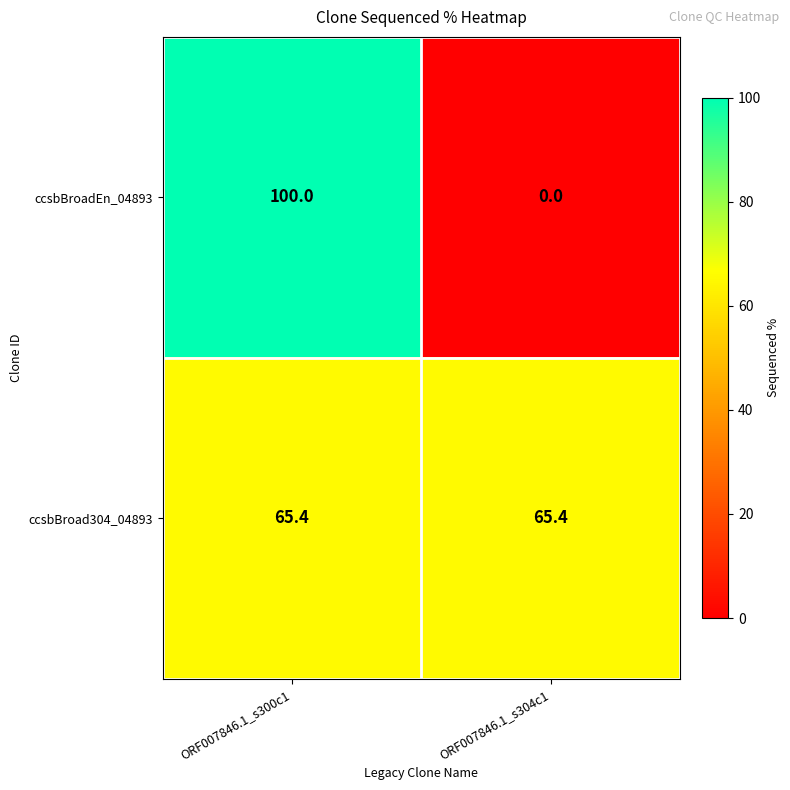

What is the spread (max minus min) of values at ORF007846.1_s300c1?

34.6